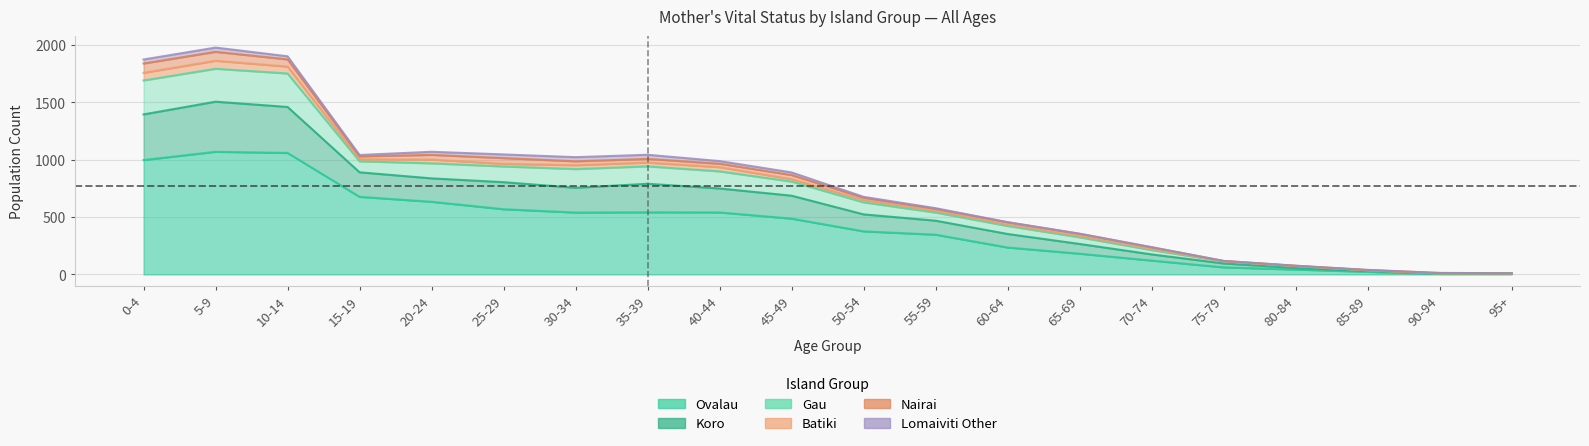

Where does the Koro series first go above 890?

0-4